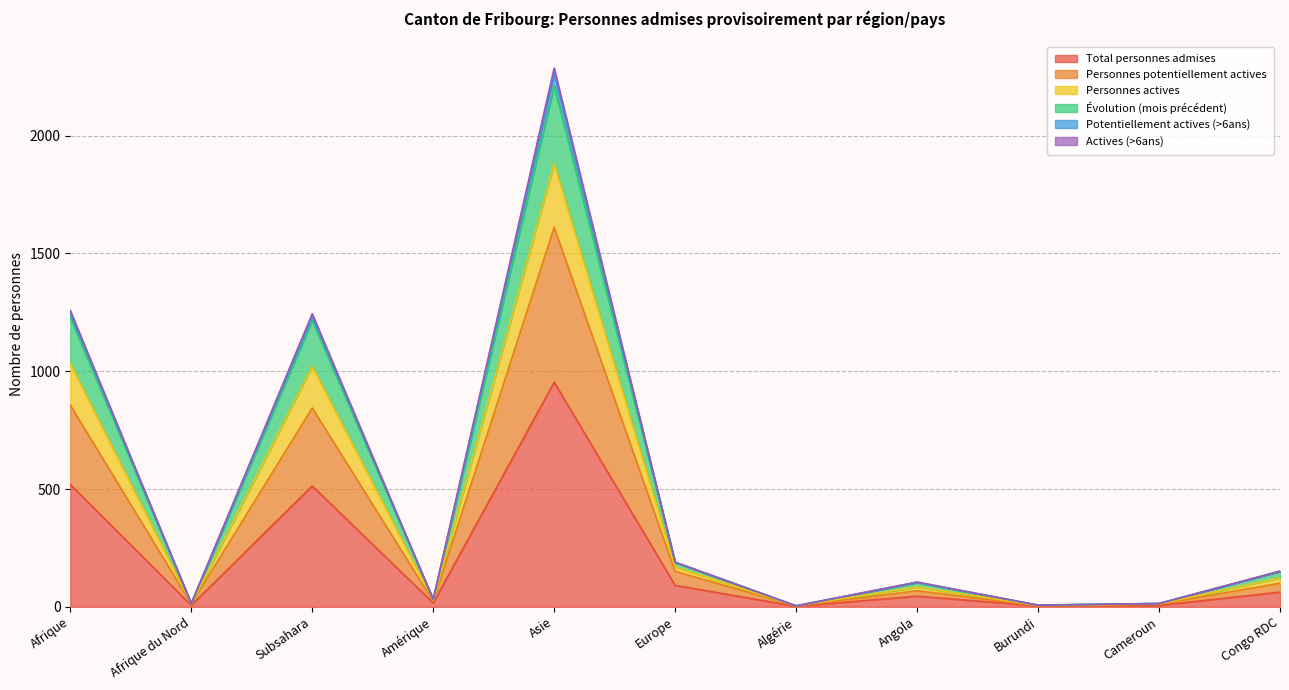

At which category is the sum across all series the highest?

Asie